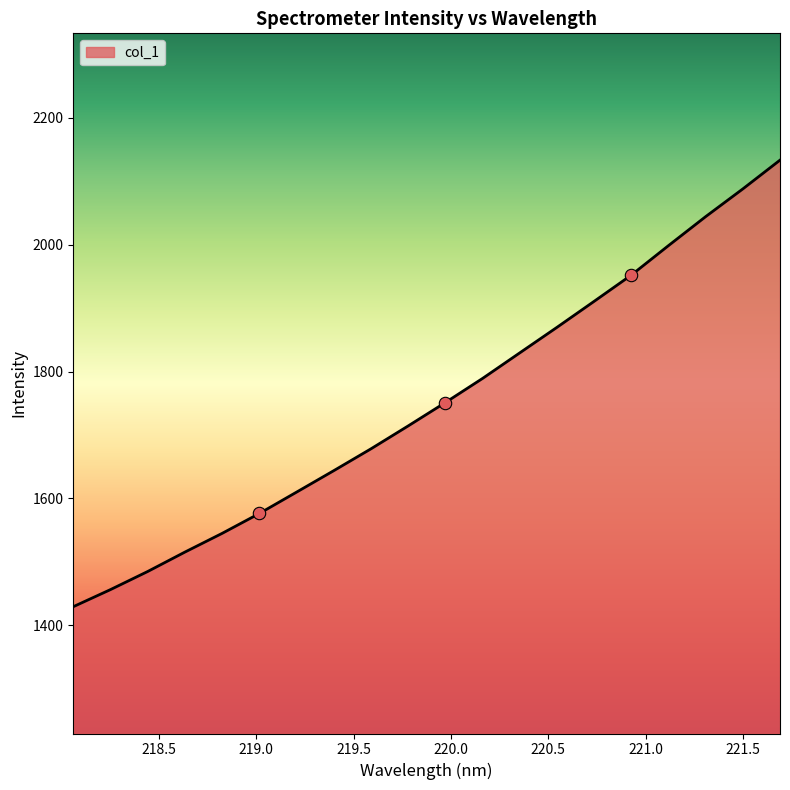

What is the minimum value shown in the chart?

1429.1